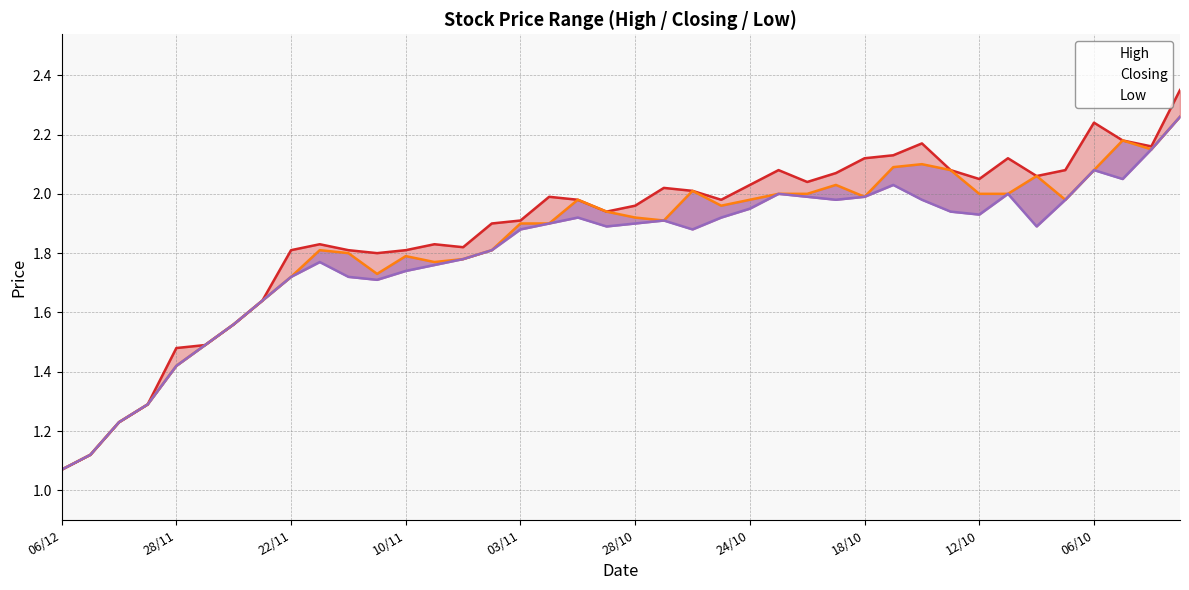

What is the average value of the Closing series?

1.8